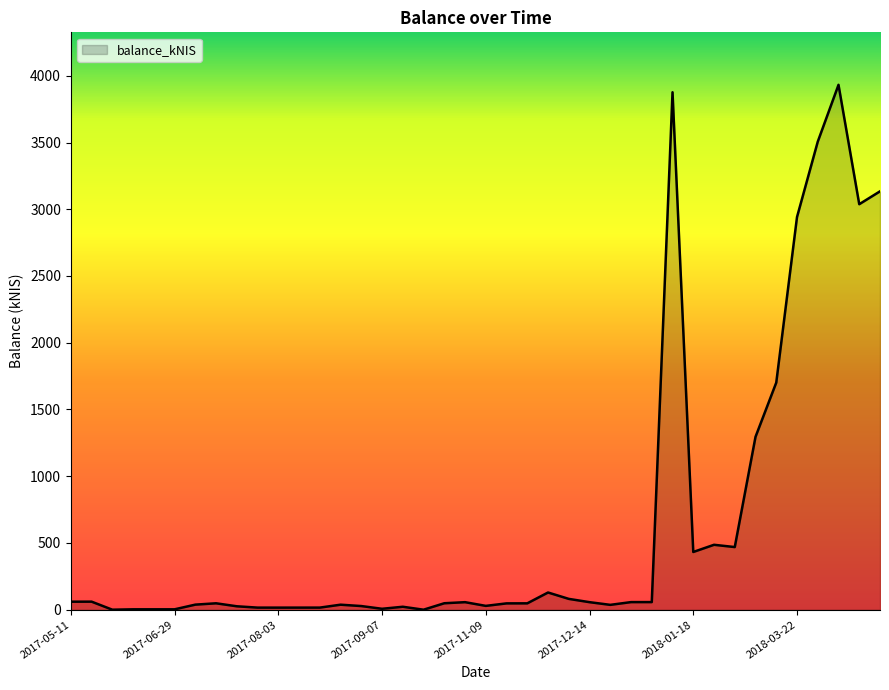

Which label corresponds to the smallest value in the chart?

2017-05-25